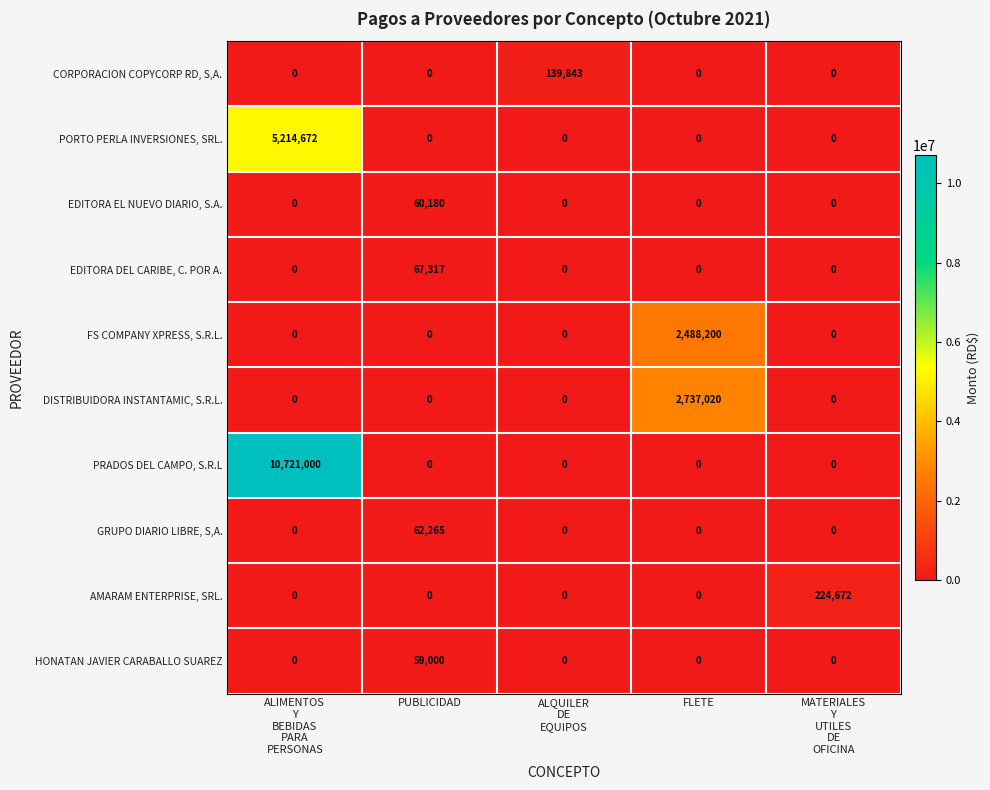

True or false: DISTRIBUIDORA INSTANTAMIC, S.R.L. has a value of 4786314 at FLETE.

False